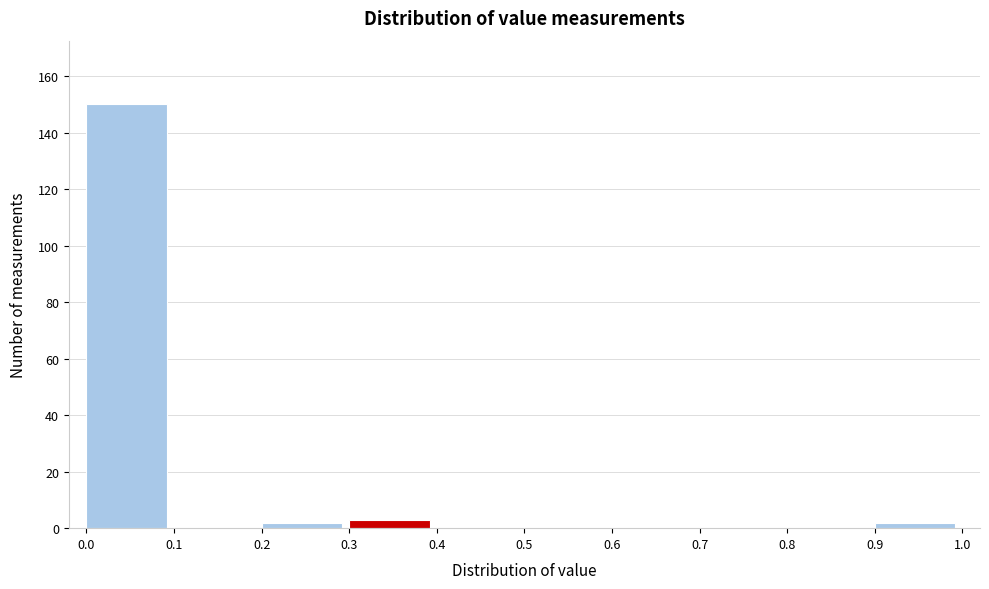

Reading left to right, transcribe this chart: for each bar, give the range it covers on the x-axis and its height. The values are not printed on the chart, so give them approximately, as read against the axis.

0.0 to 0.1: 150
0.1 to 0.2: 0
0.2 to 0.3: 2
0.3 to 0.4: 4
0.4 to 0.5: 0
0.5 to 0.6: 0
0.6 to 0.7: 0
0.7 to 0.8: 0
0.8 to 0.9: 0
0.9 to 1.0: 2